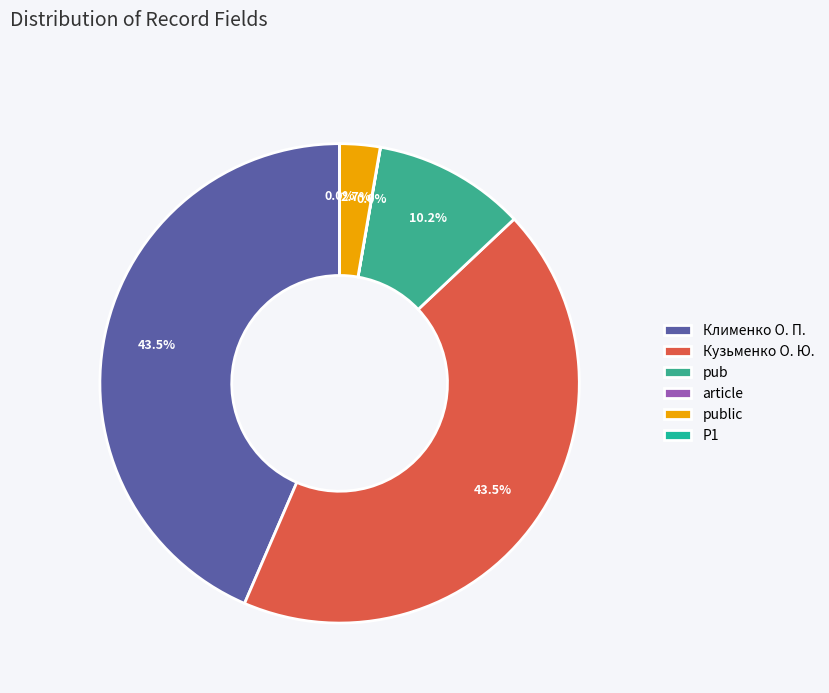

Is it true that pub is 19% of the pie?

False